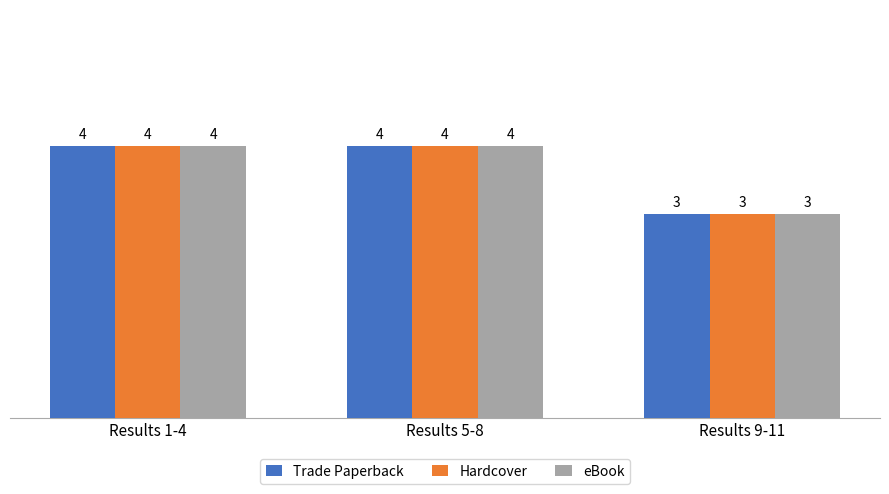

What are all the series names shown in the legend?

Trade Paperback, Hardcover, eBook